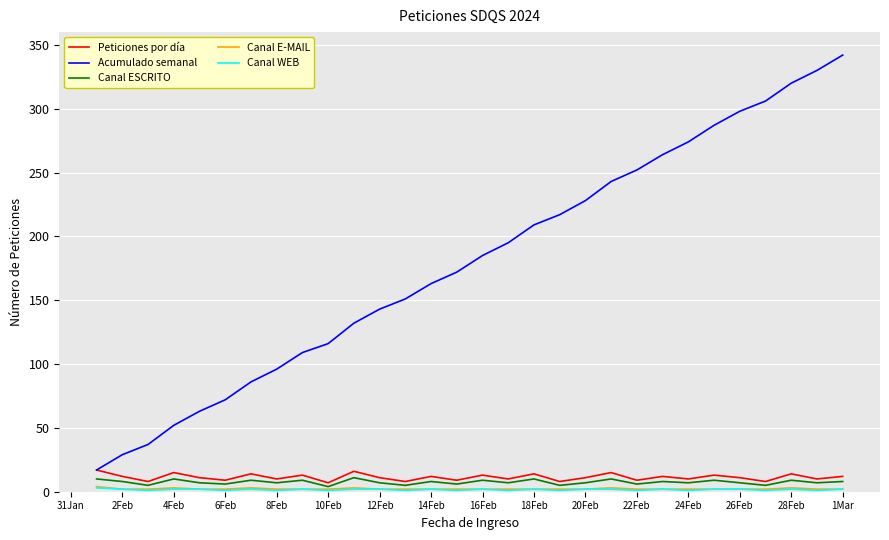

Which series has the largest total across all categories?

Acumulado semanal